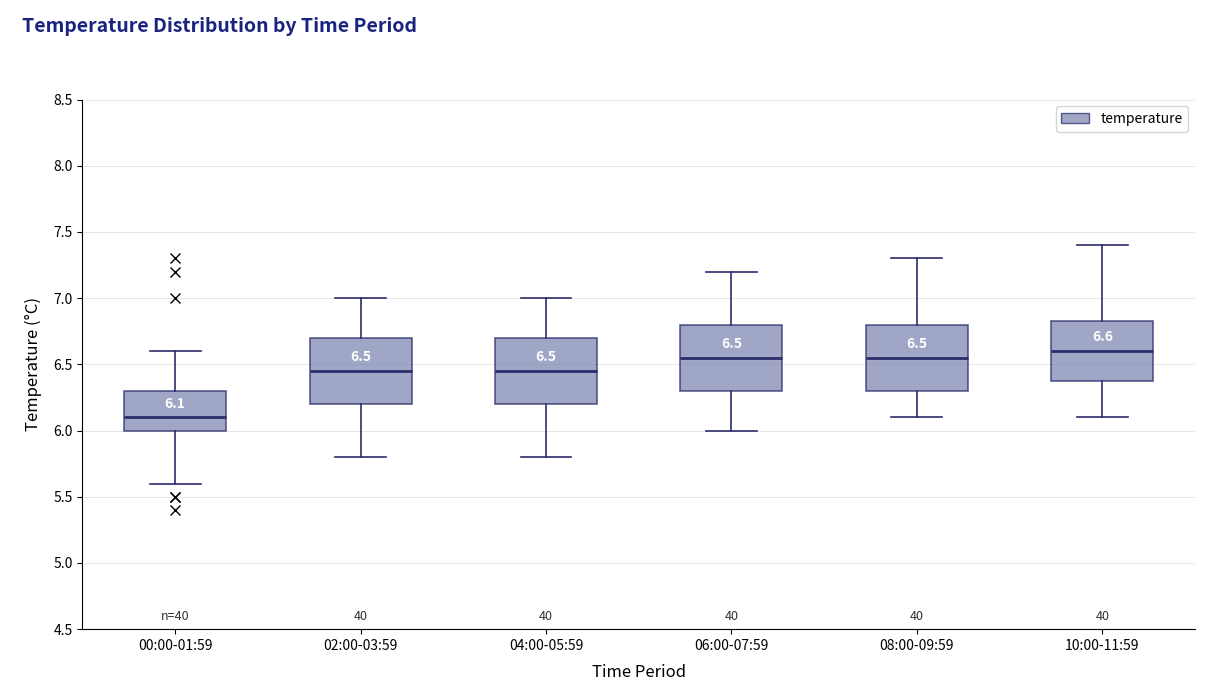

Which box has the lowest median line?

00:00-01:59